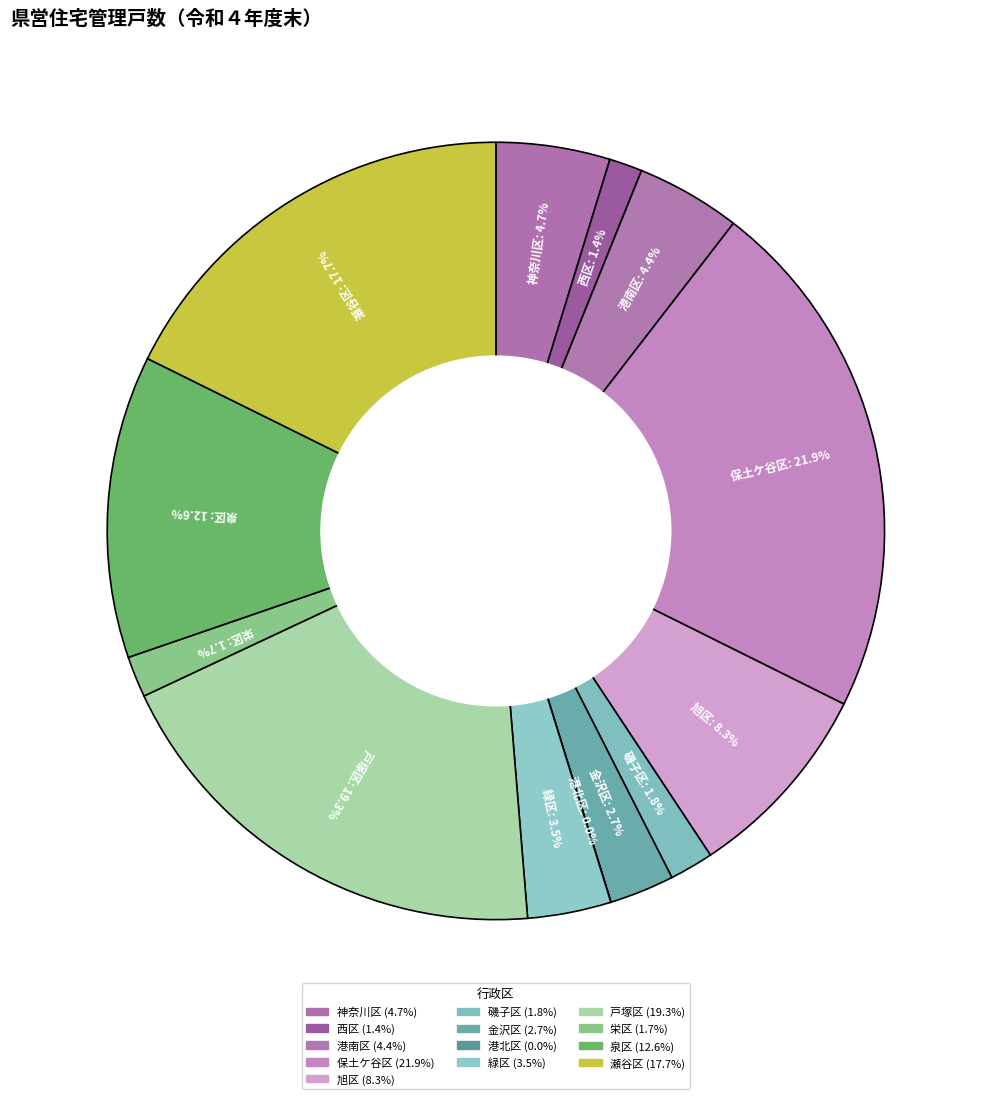

To the nearest percent, what percentage of the pie is 港南区?

4%